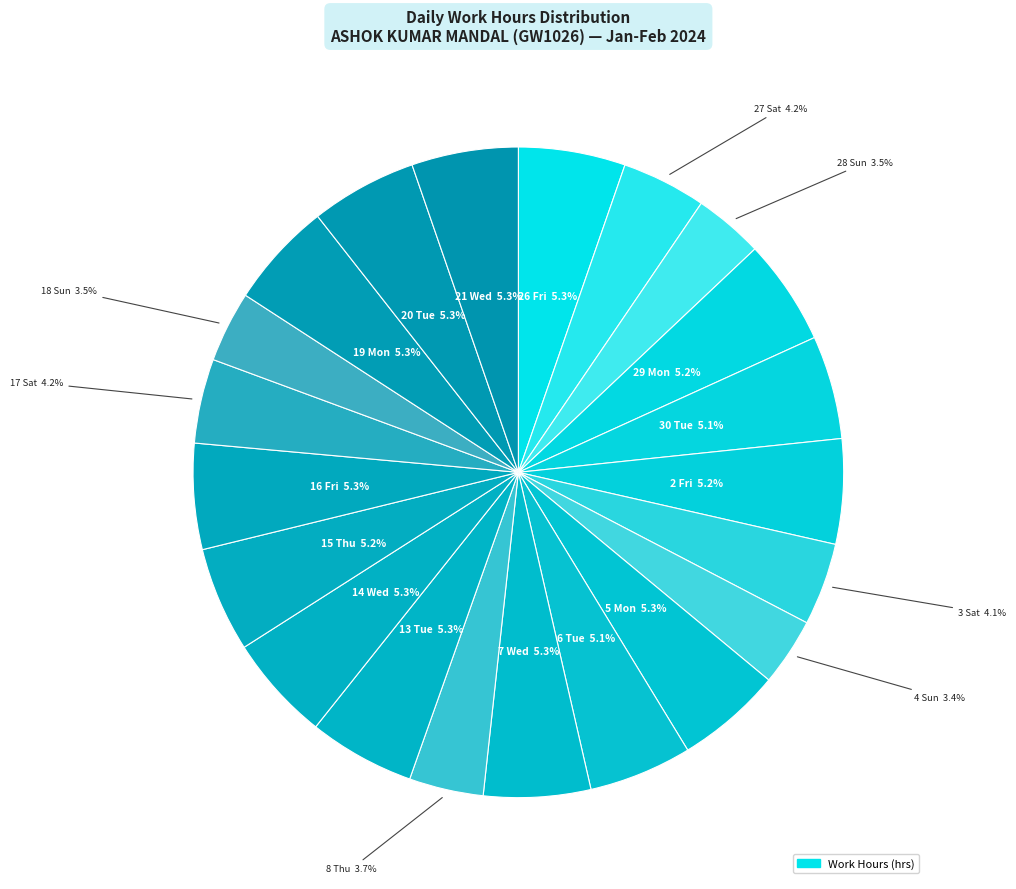

To the nearest percent, what is the difference between the largest and smallest slice percentages?

2%